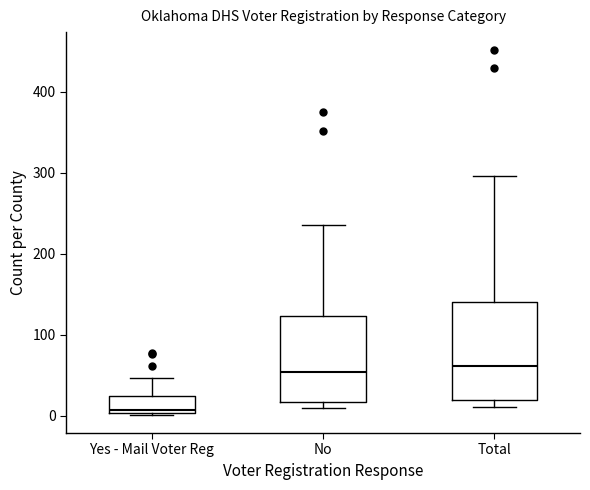

Which box's median line is the lowest?

Yes - Mail Voter Reg